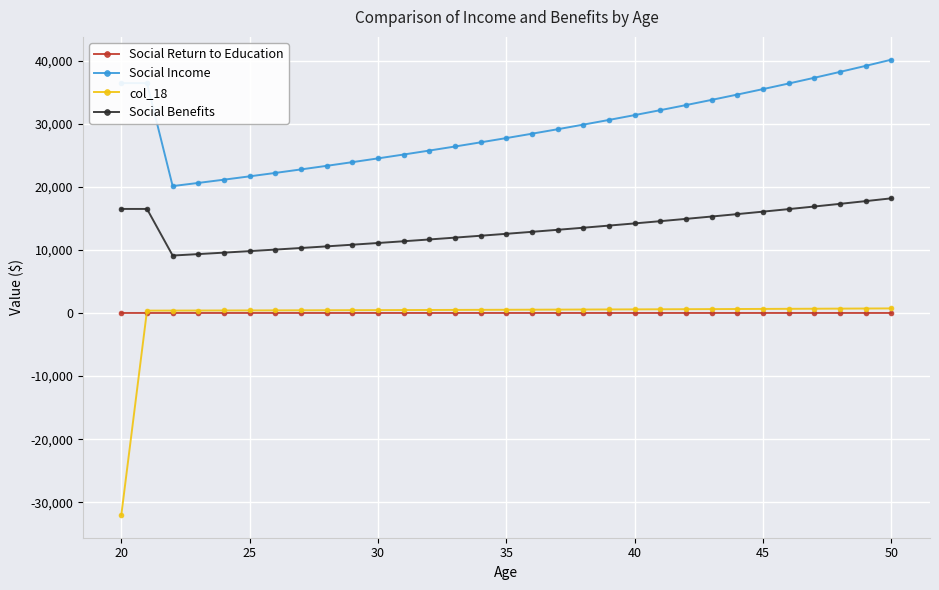

True or false: Social Income and col_18 intersect in this chart.

False